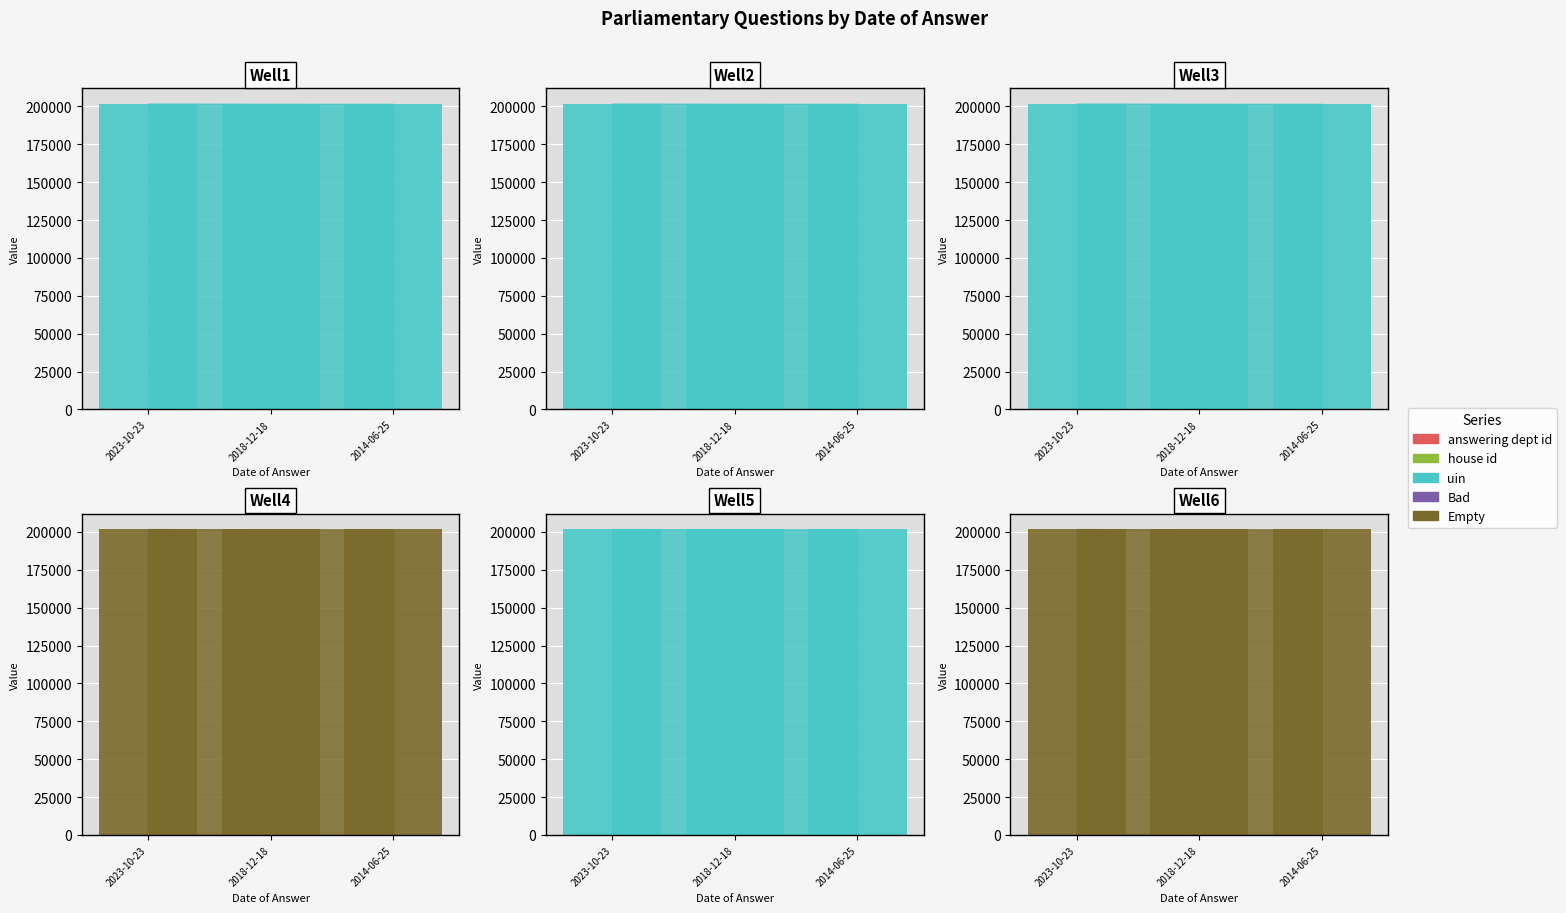

At how many categories does at least one series exceed 139459?

3